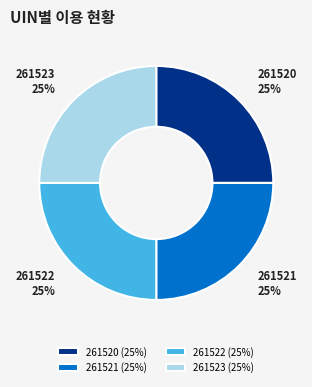

To the nearest percent, what percentage of the pie is 261523?

25%